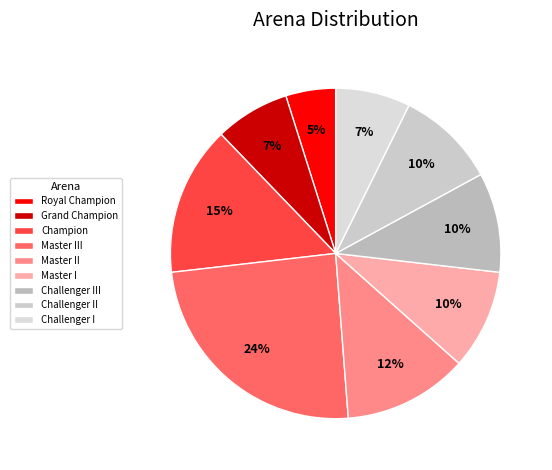

To the nearest percent, what percentage of the pie is Grand Champion?

7%